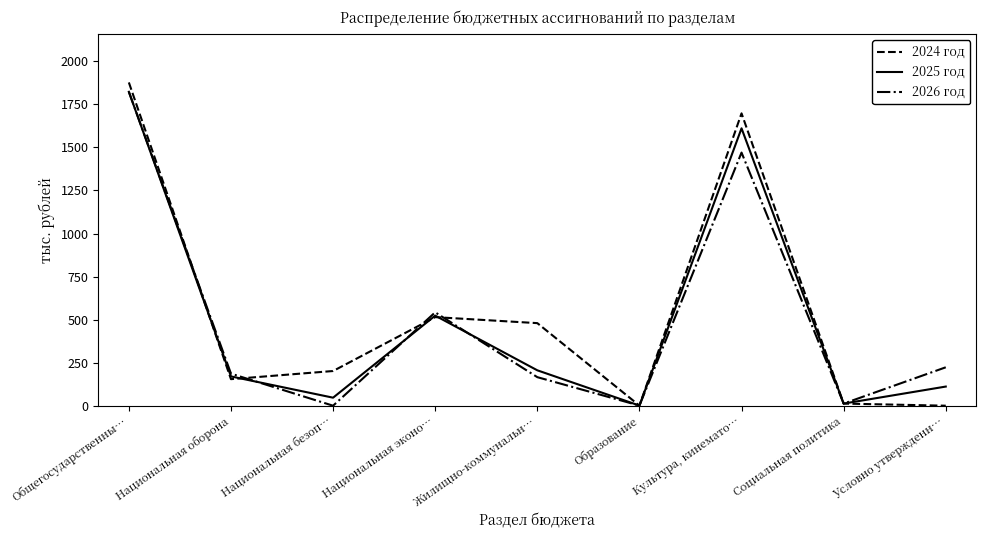

Which label corresponds to the largest value in the chart?

Общегосударственны…